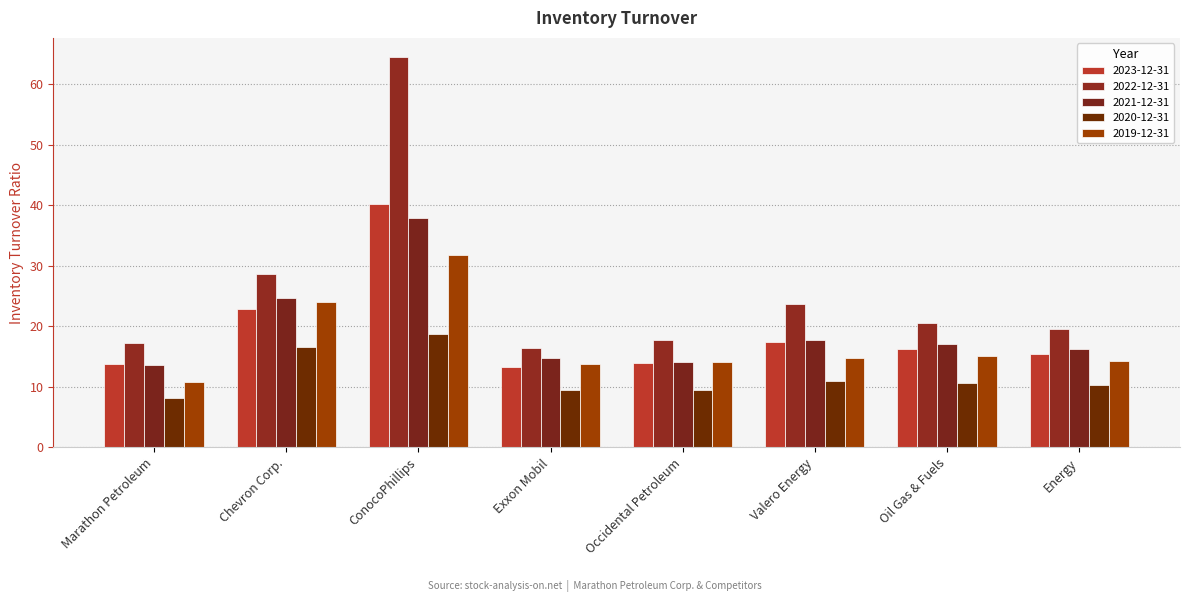

How many series are shown in this chart?

5